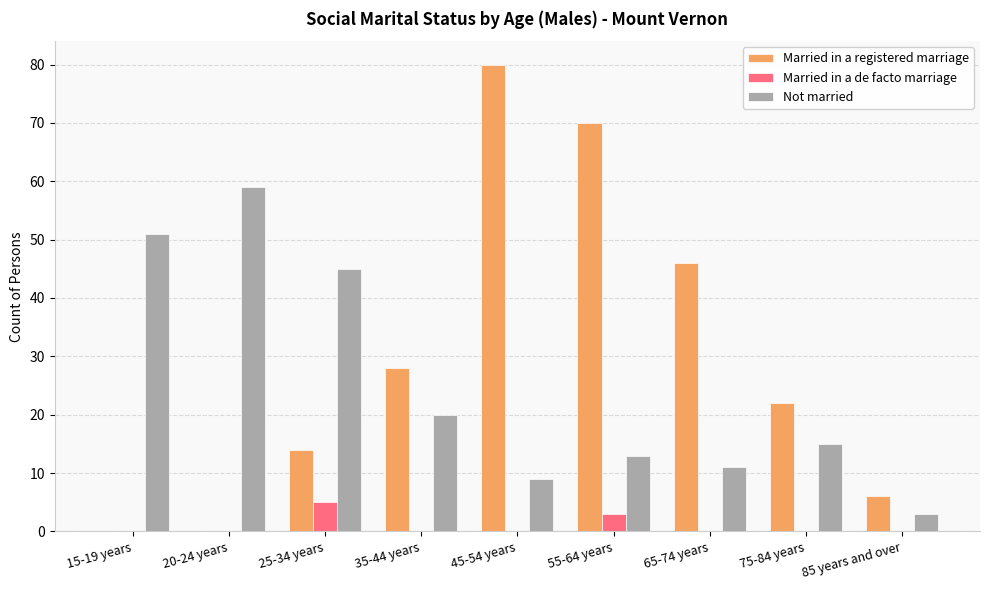

Reading right to left, what are all the values shown in this chart?

Married in a registered marriage: 6	22	46	70	80	28	14	0	0
Married in a de facto marriage: 0	0	0	3	0	0	5	0	0
Not married: 3	15	11	13	9	20	45	59	51